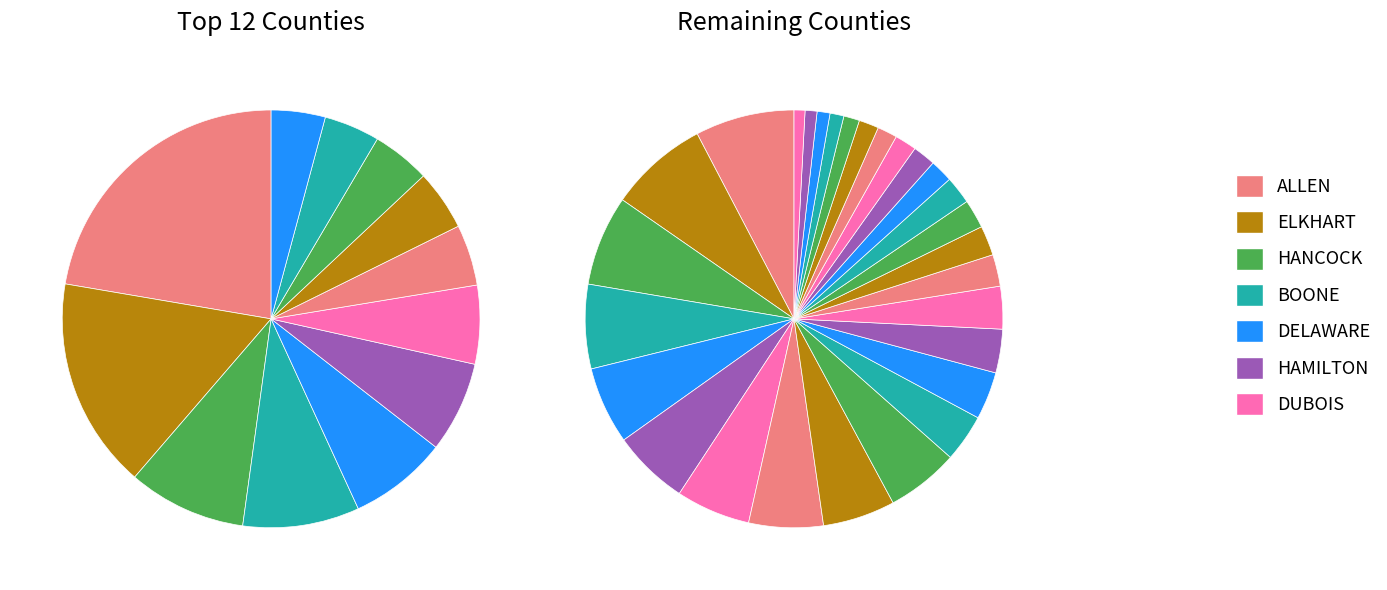

To the nearest percent, what percentage of the pie is BOONE?

6%